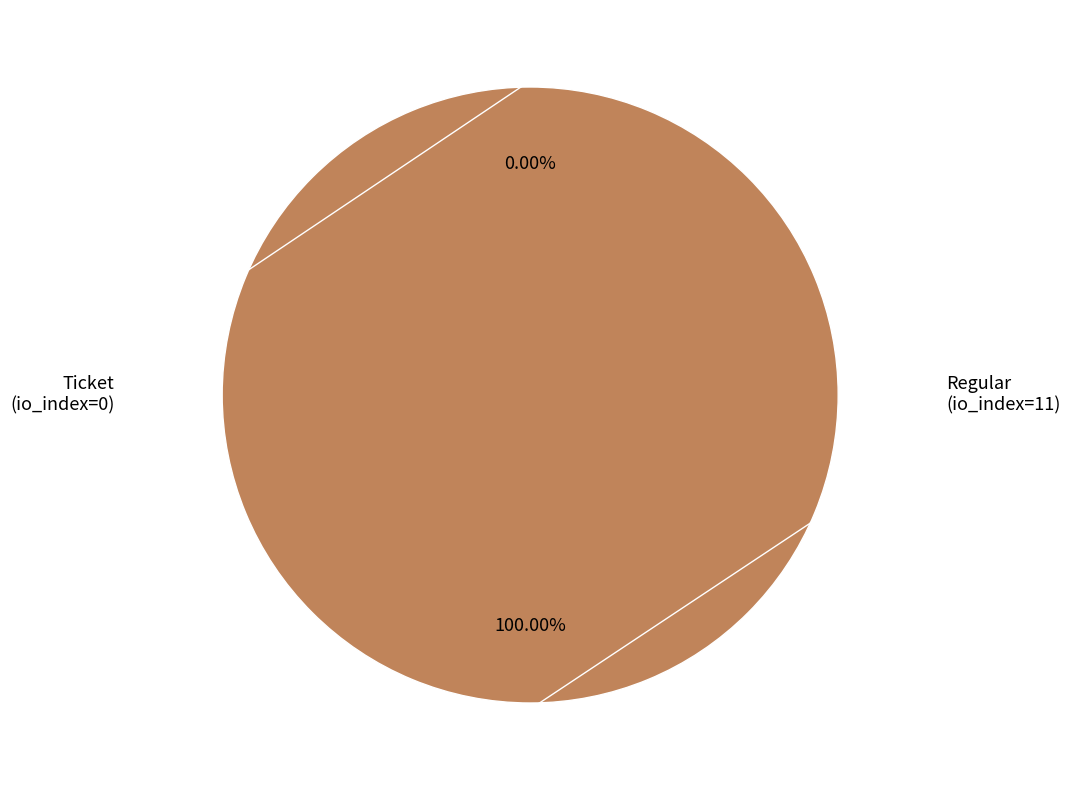

Rank the categories by value from highest to lowest.

Regular (io_index=11), Ticket (io_index=0)